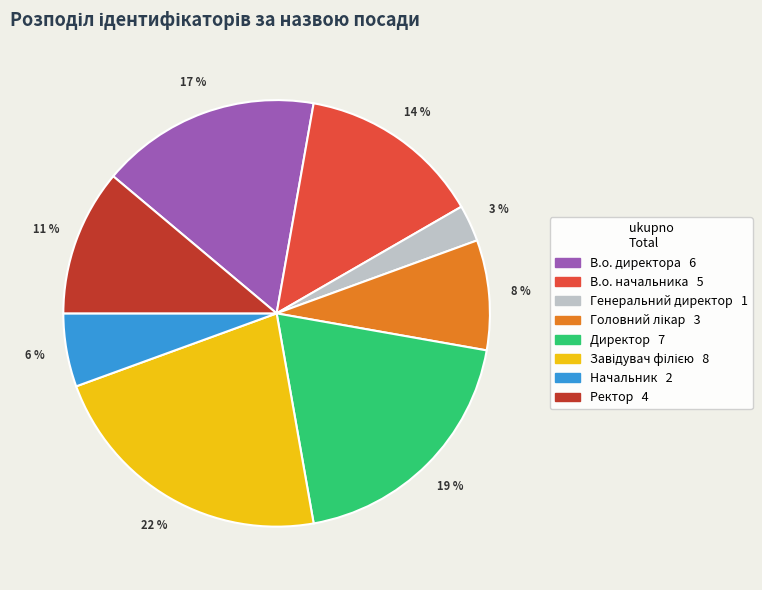

Is it true that Директор is 19% of the pie?

True